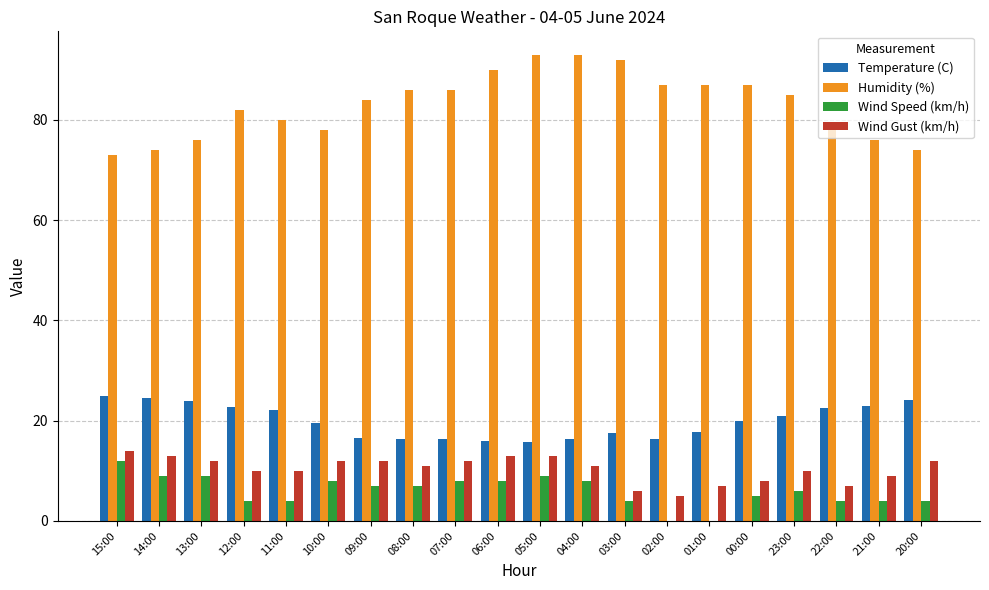

What is the maximum value for Temperature (C)?

25.0